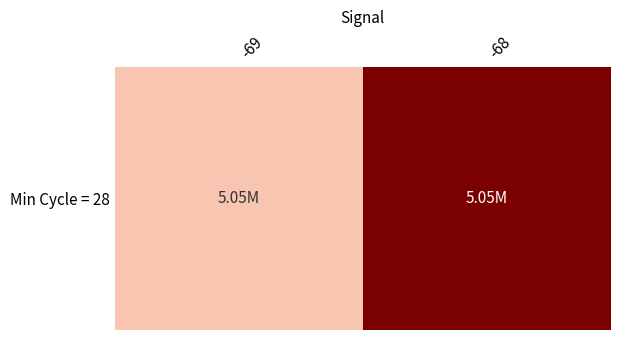

What is the smallest value displayed?

5046884.7